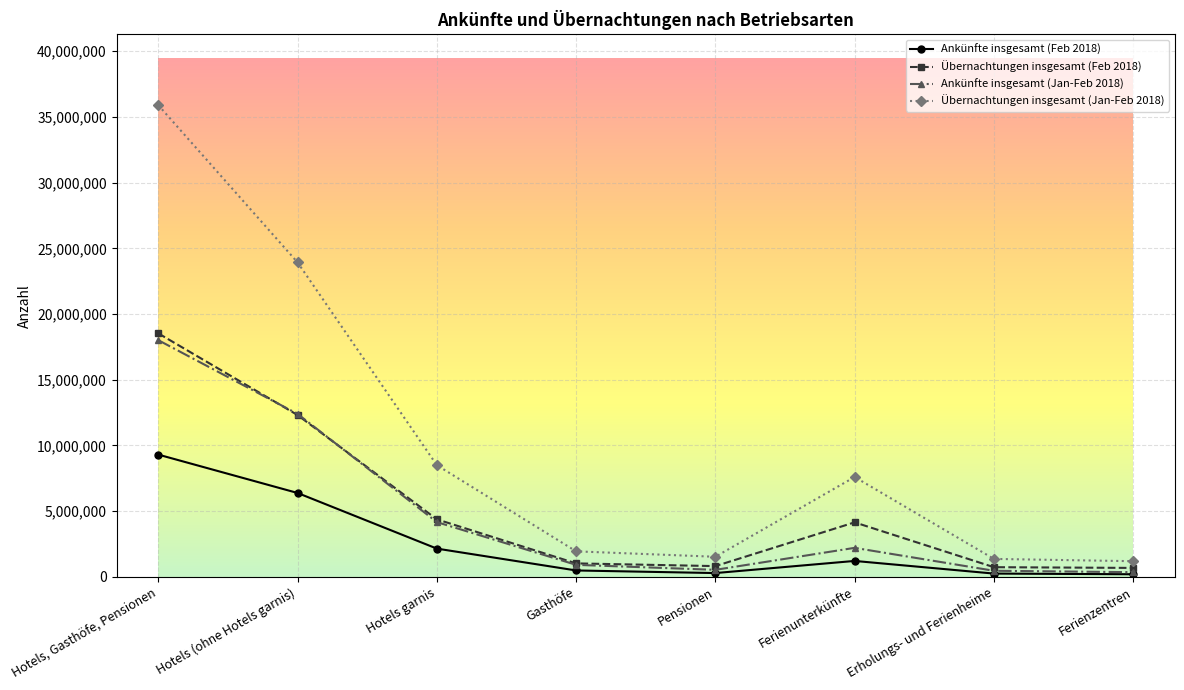

What is the difference between the second highest and minimum values in the Ankünfte insgesamt (Jan-Feb 2018) series?

12046858